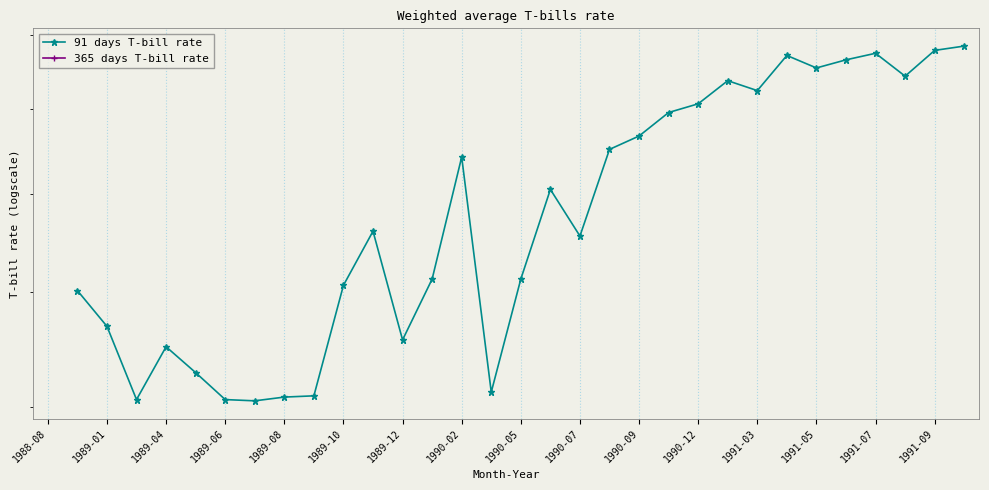

What is the approximate value of 91 days T-bill rate at 1990-02?

5.0